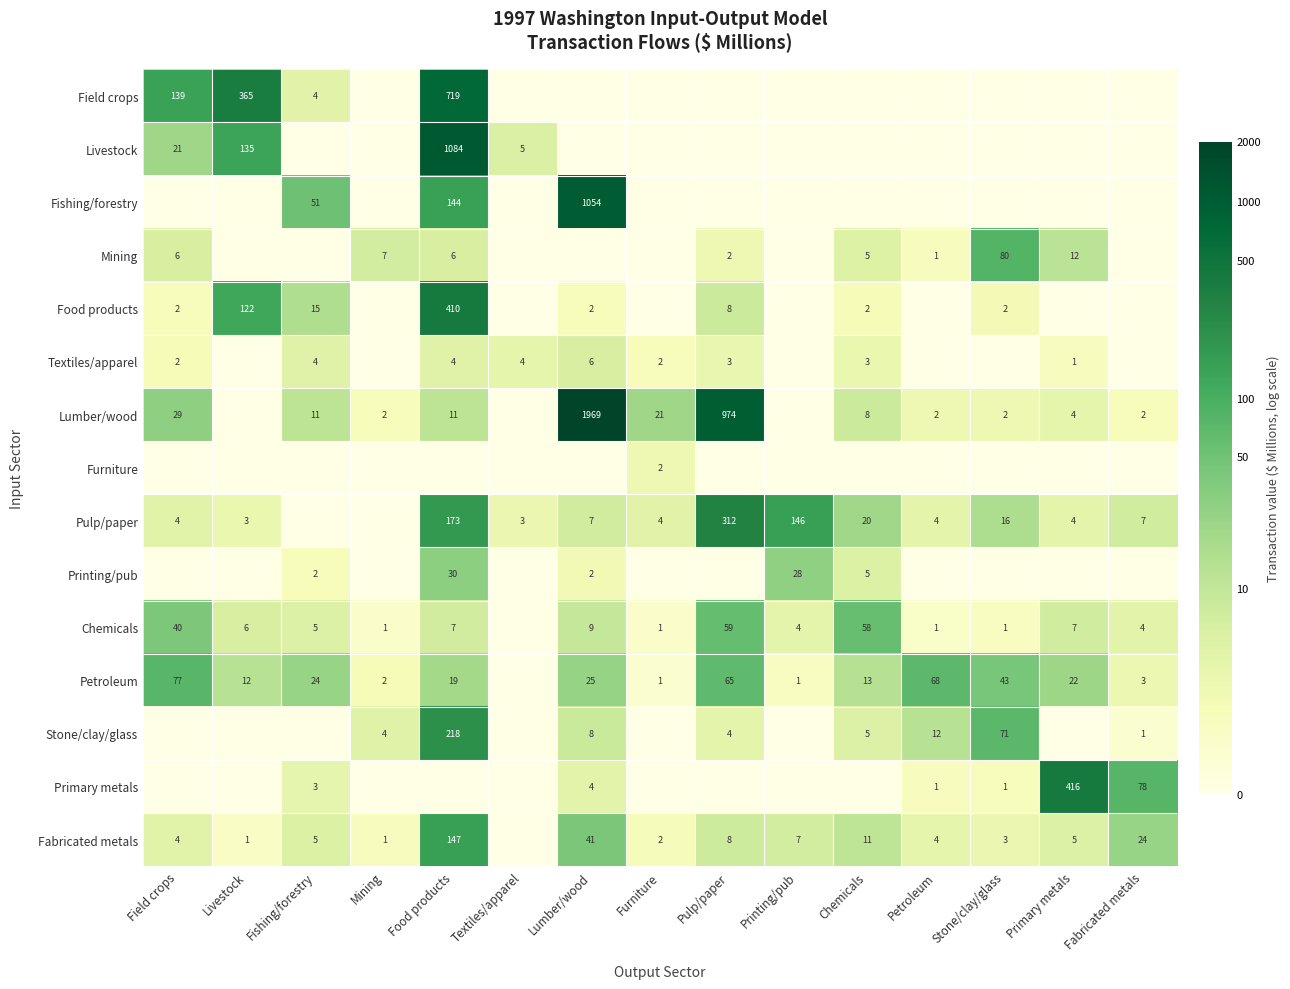

The Textiles/apparel series shows 4 at Fishing/forestry. True or false?

True